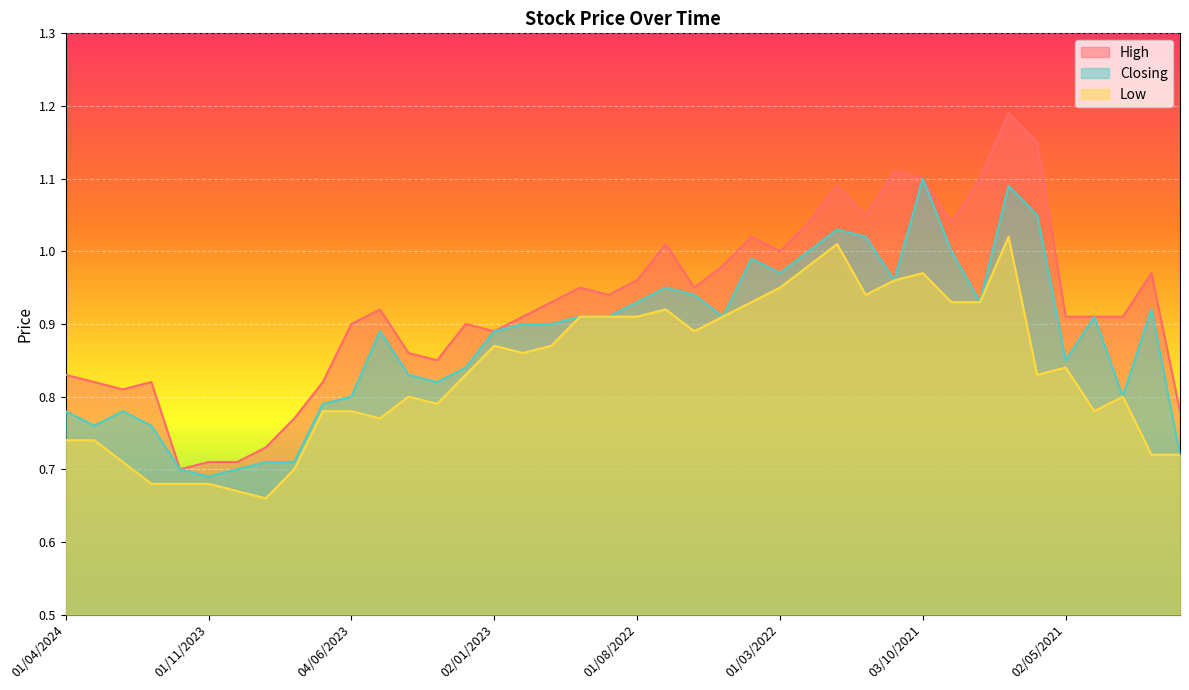

The value of Low at 02/04/2023 is 0.8. True or false?

True